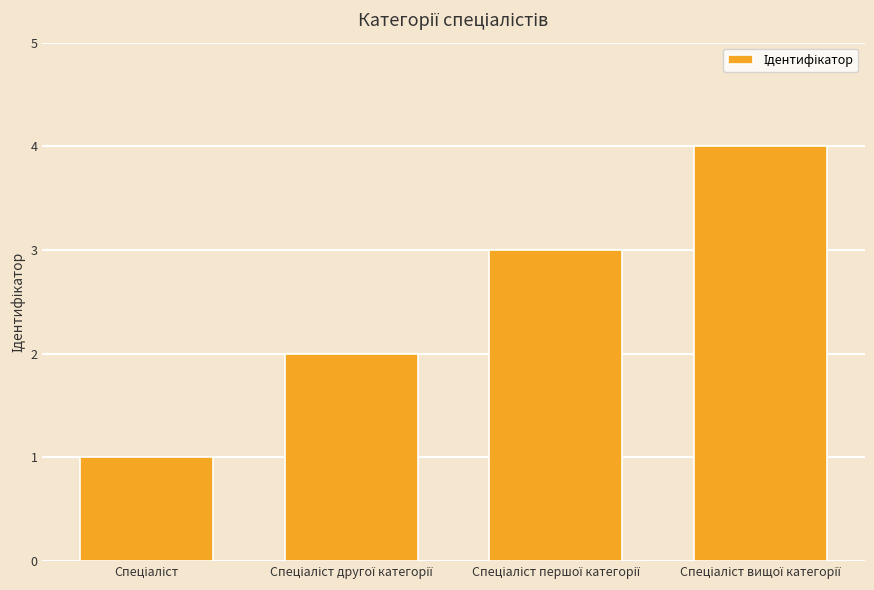

What is the difference between the maximum and minimum values?

3